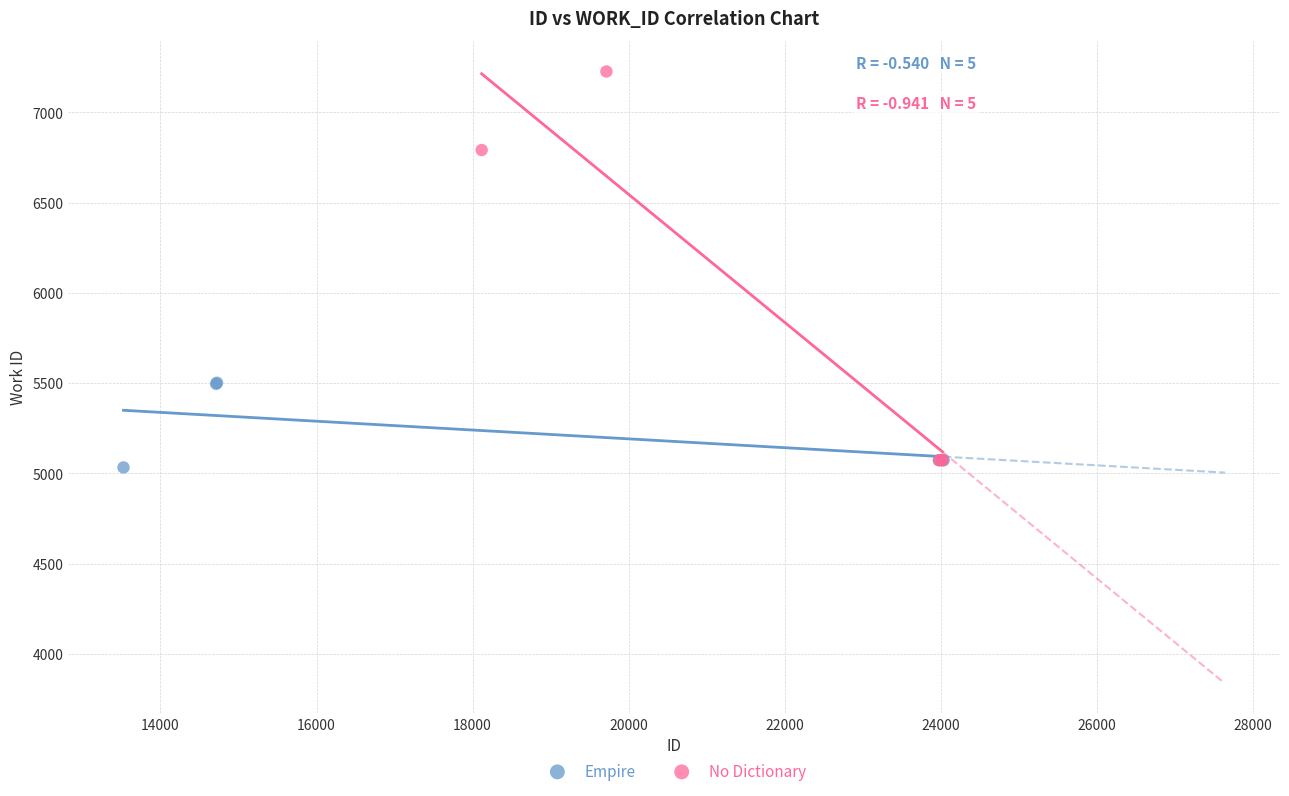

Which series contains the lowest Y value?

Empire